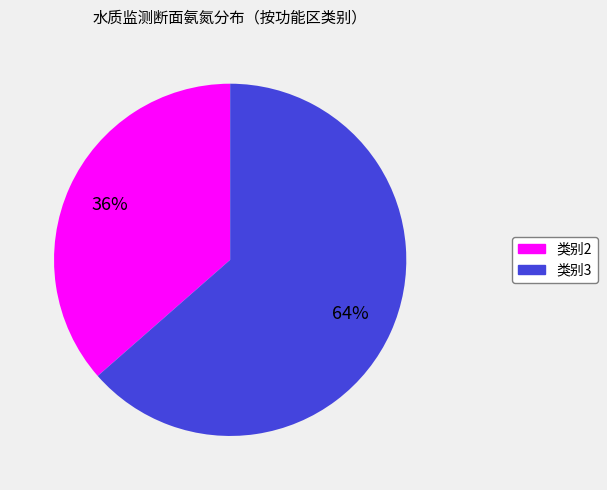

To the nearest percent, what is the average slice percentage?

50%